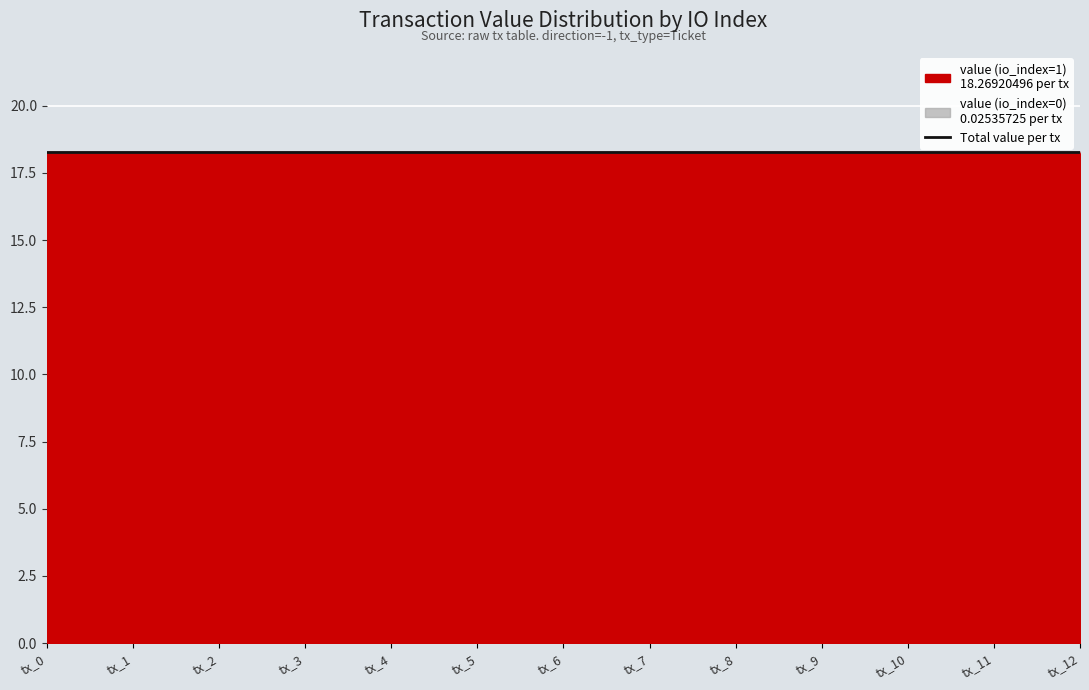

The value of valid_mainchain at tx_10 is 0.6. True or false?

False